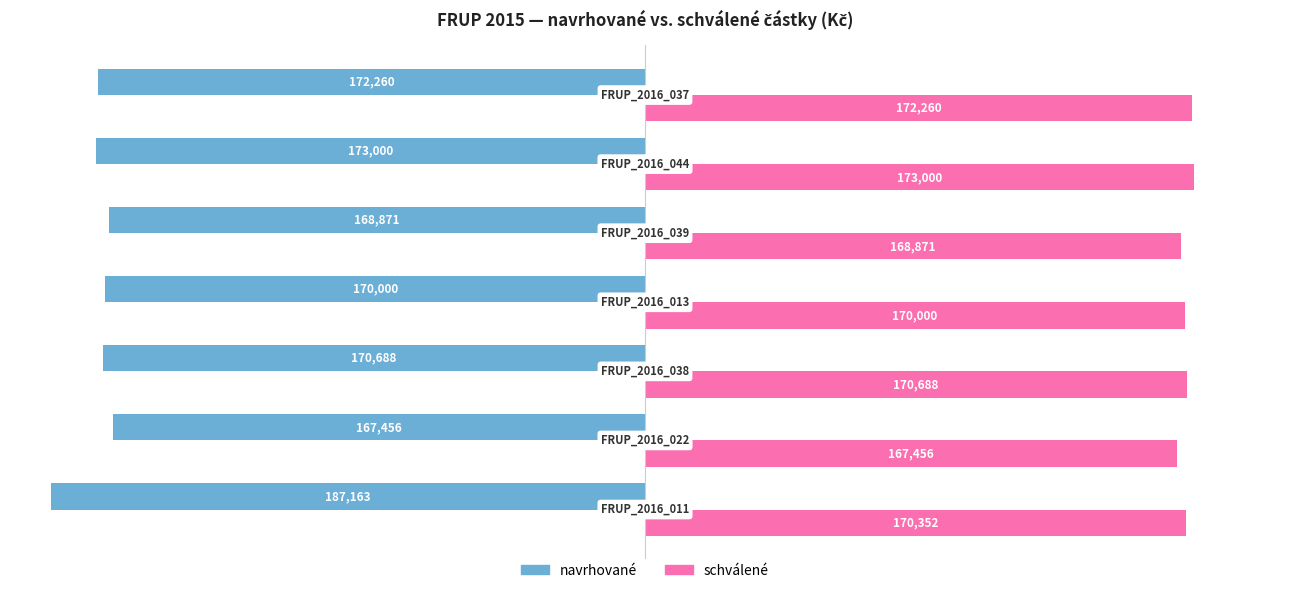

Count the schválené values in the range 168871 to 172260.

5